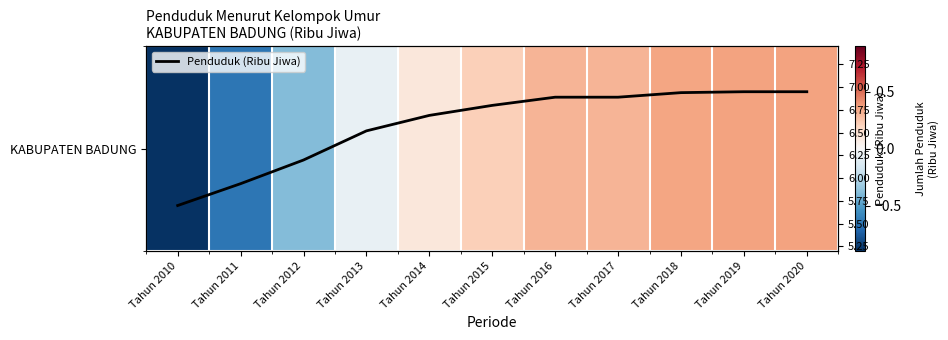

What is the difference between the highest and lowest values at Tahun 2019?

6.6